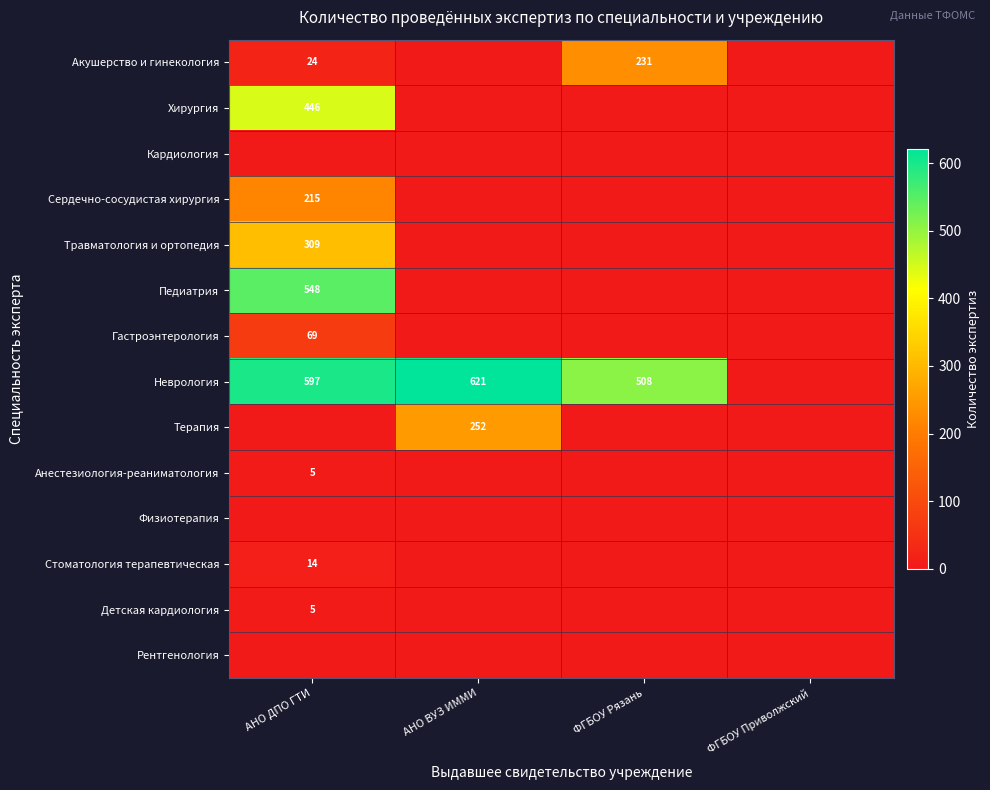

The Сердечно-сосудистая хирургия series shows 57 at АНО ДПО ГТИ. True or false?

False